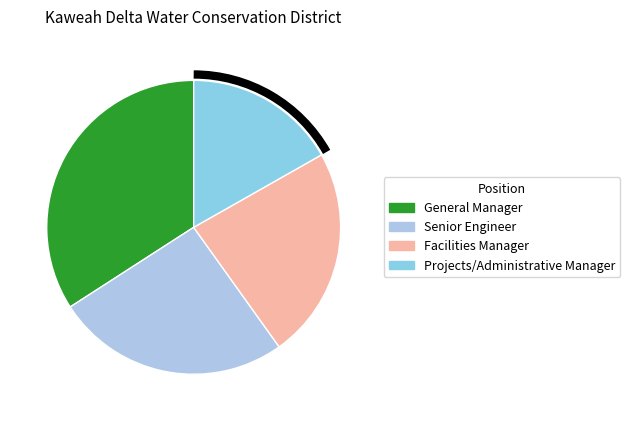

Is it true that Projects/Administrative Manager is 6% of the pie?

False